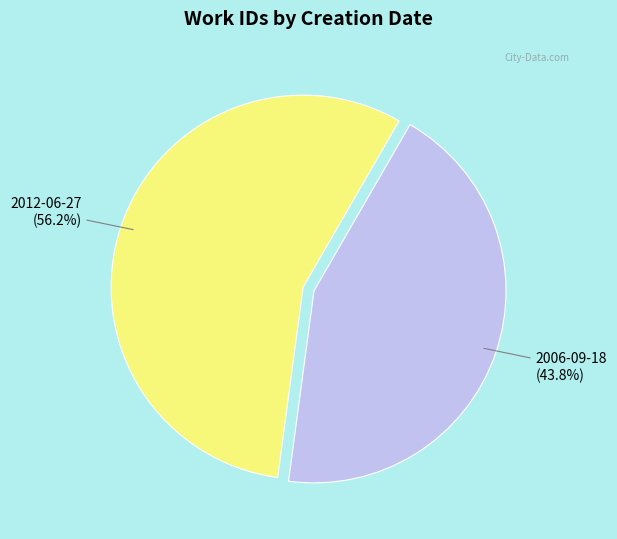

Is there a majority slice in this chart?

Yes